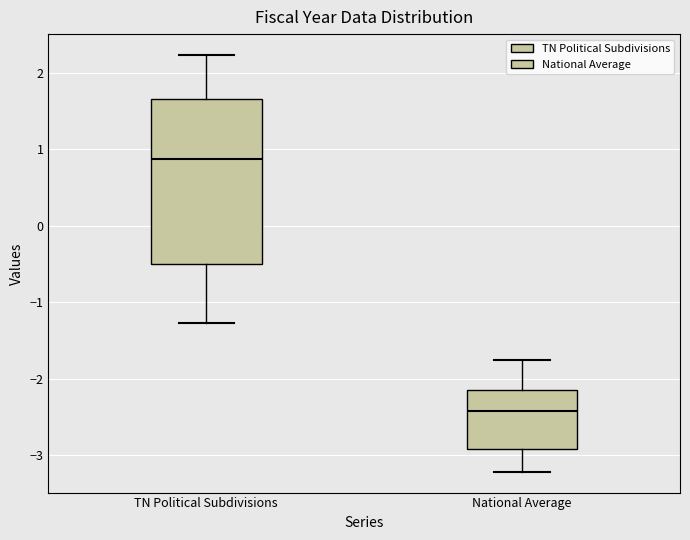

Reading left to right, read every box against the y-axis: the position of its median line, the range the box covers, and the ends of its whiskers. The values are not printed on the chart, so give them approximately, as read against the axis.

TN Political Subdivisions: median 0.9, box -0.5 to 1.7, whiskers -1.3 to 2.2
National Average: median -2.4, box -2.9 to -2.2, whiskers -3.2 to -1.8